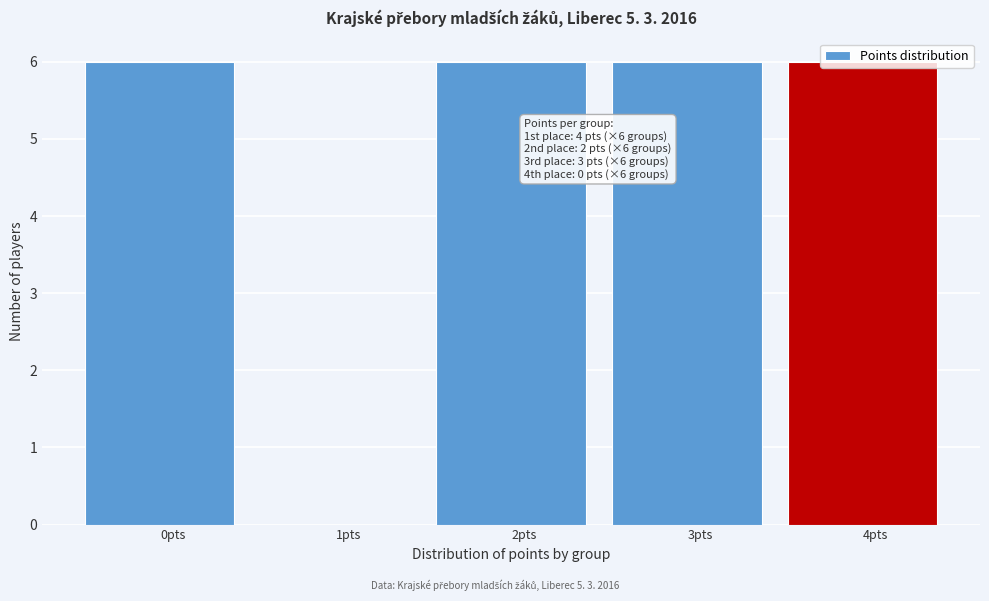

What is the ratio of the value at 0pts to the value at 4pts?

1.0